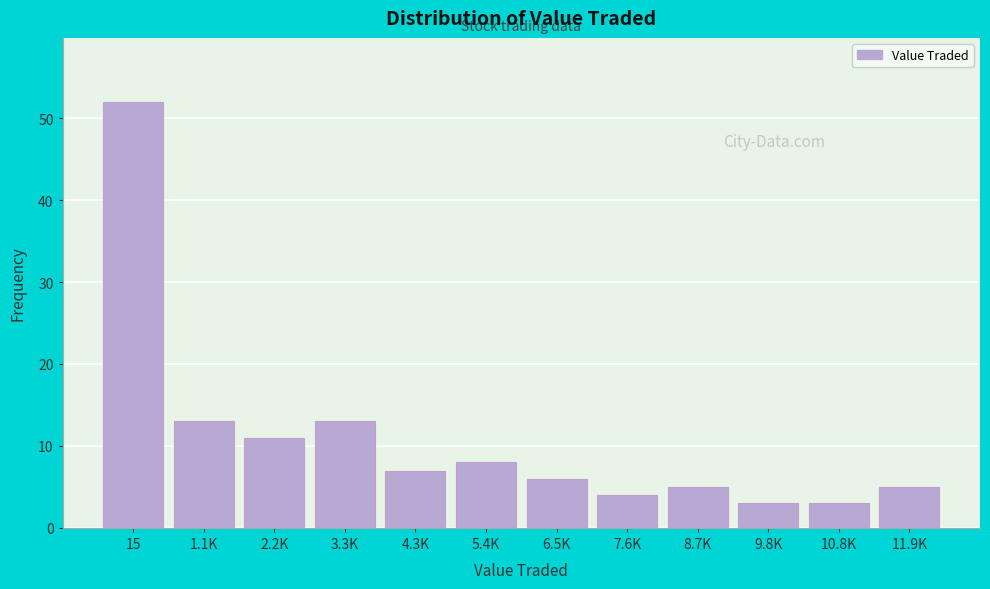

Reading left to right, what are all the values shown in this chart?

15=52	1.1K=13	2.2K=11	3.3K=13	4.3K=7	5.4K=8	6.5K=6	7.6K=4	8.7K=5	9.8K=3	10.8K=3	11.9K=5